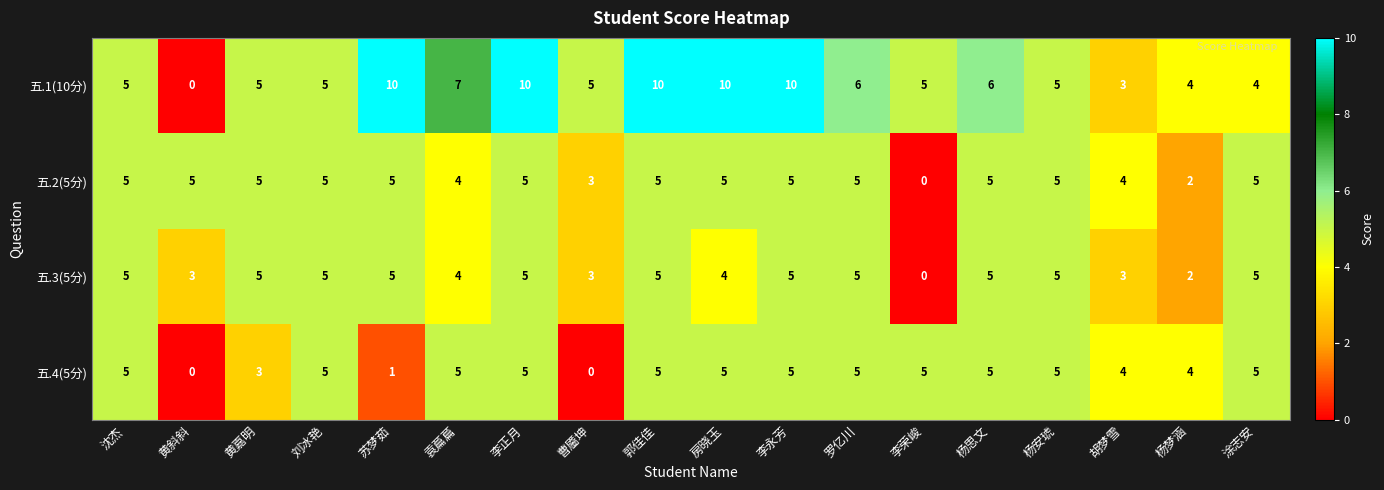

Which series has the widest spread of values?

五.1(10分)